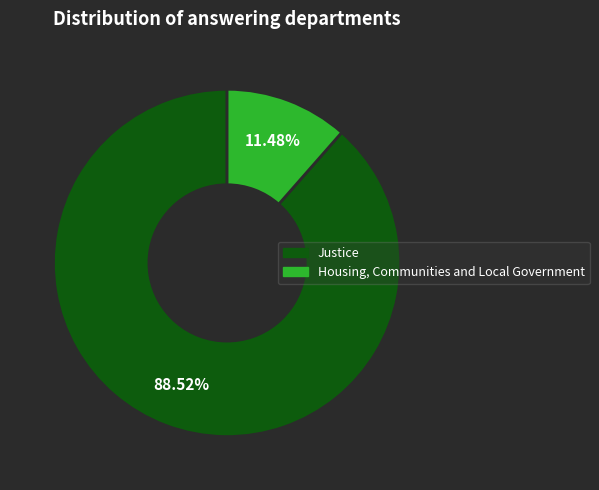

What is the largest slice in the pie chart?

Justice